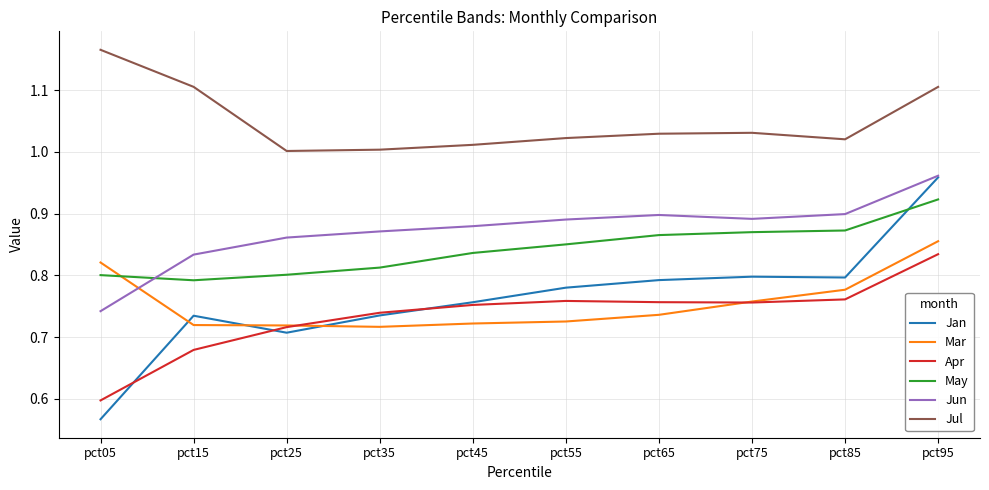

At how many categories does at least one series exceed 0?

10